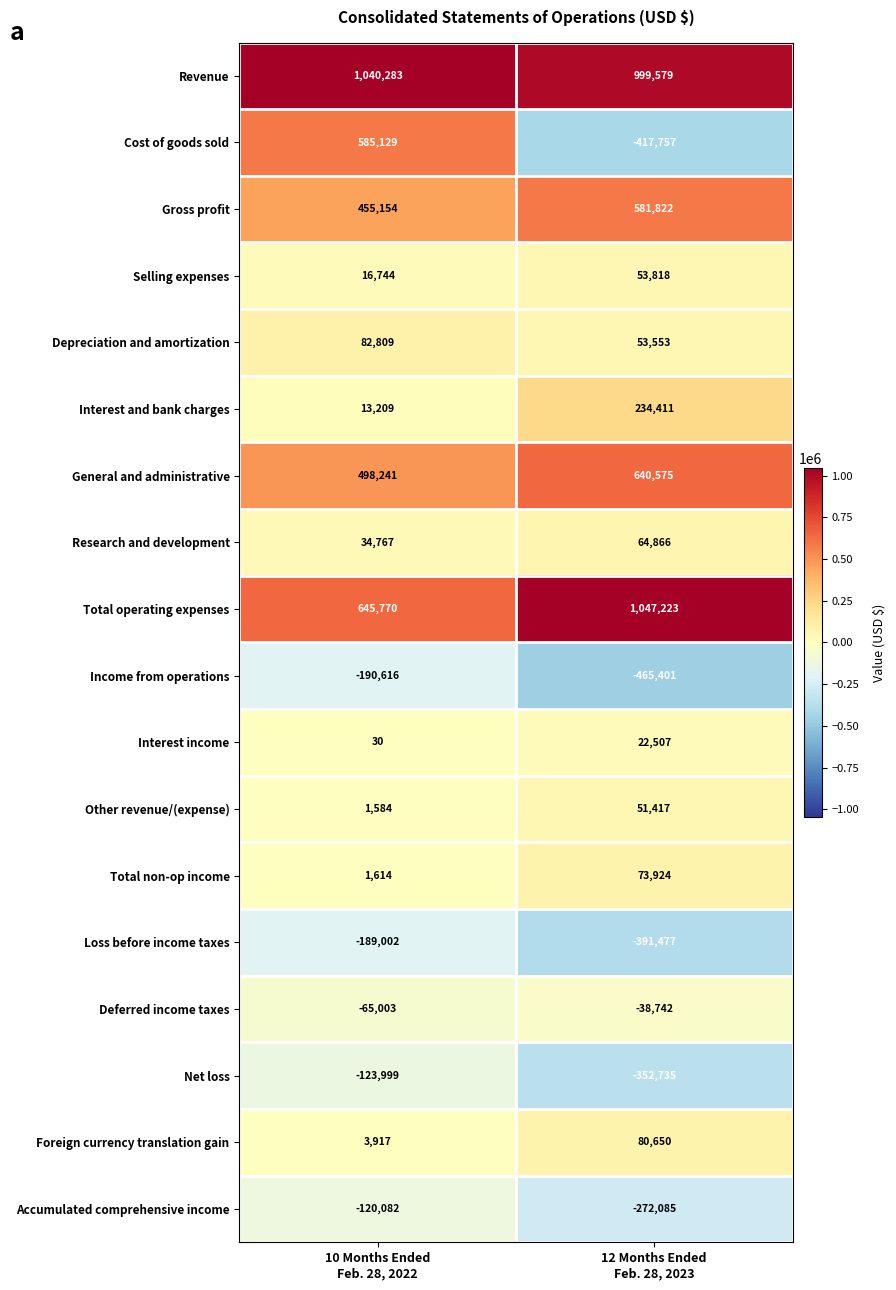

Which series has the largest range (max minus min)?

Cost of goods sold